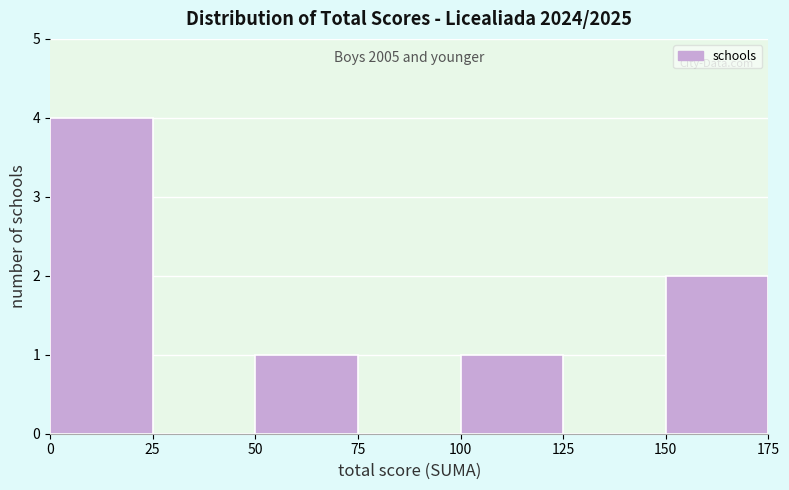

Which range on the x-axis has the tallest bar?

0 to 25